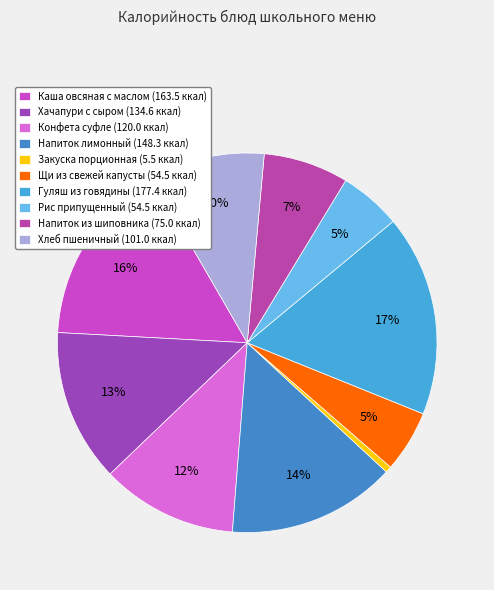

To the nearest percent, what is the combined percentage of Напиток из шиповника and Гуляш из говядины?

24%